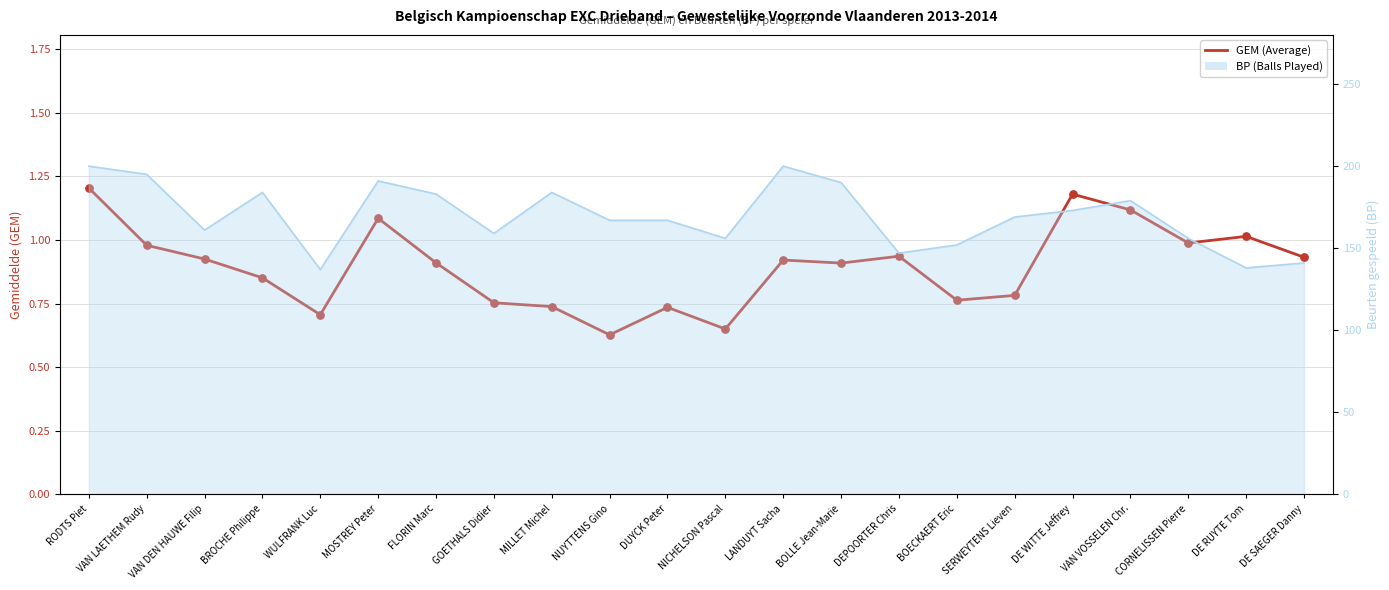

Between NUYTTENS Gino and NICHELSON Pascal, which is larger?

NICHELSON Pascal